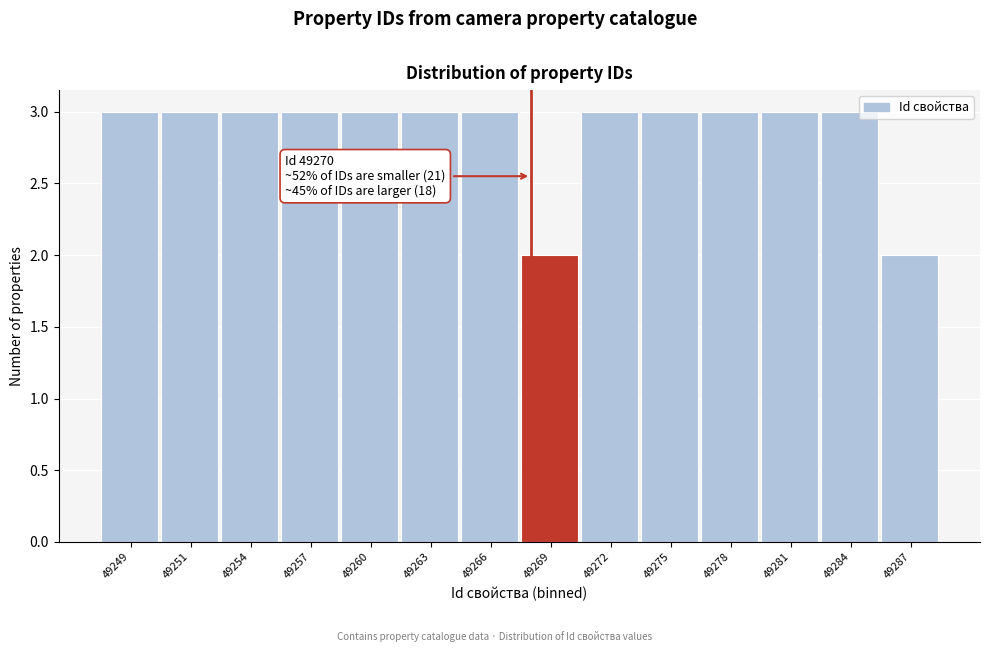

Reading left to right, what are all the values shown in this chart?

49249=3	49251=3	49254=3	49257=3	49260=3	49263=3	49266=3	49269=2	49272=3	49275=3	49278=3	49281=3	49284=3	49287=2